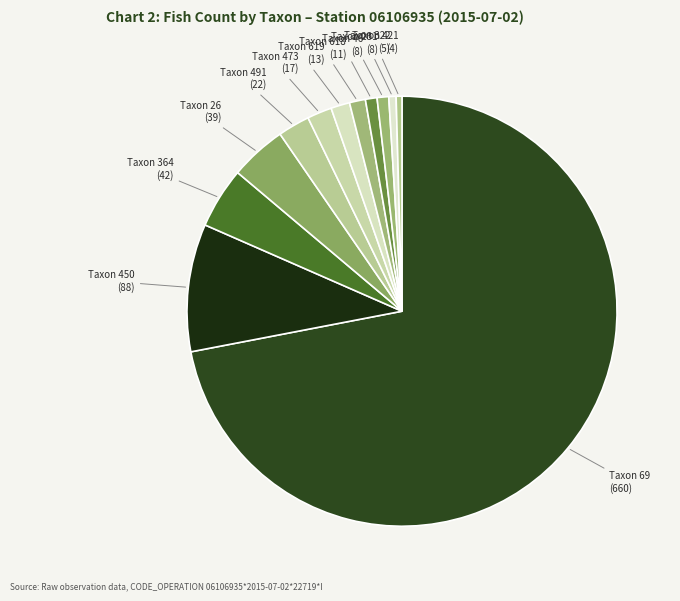

Combined, do Taxon 473 (17) and Taxon 450 (88) account for over 50%?

No